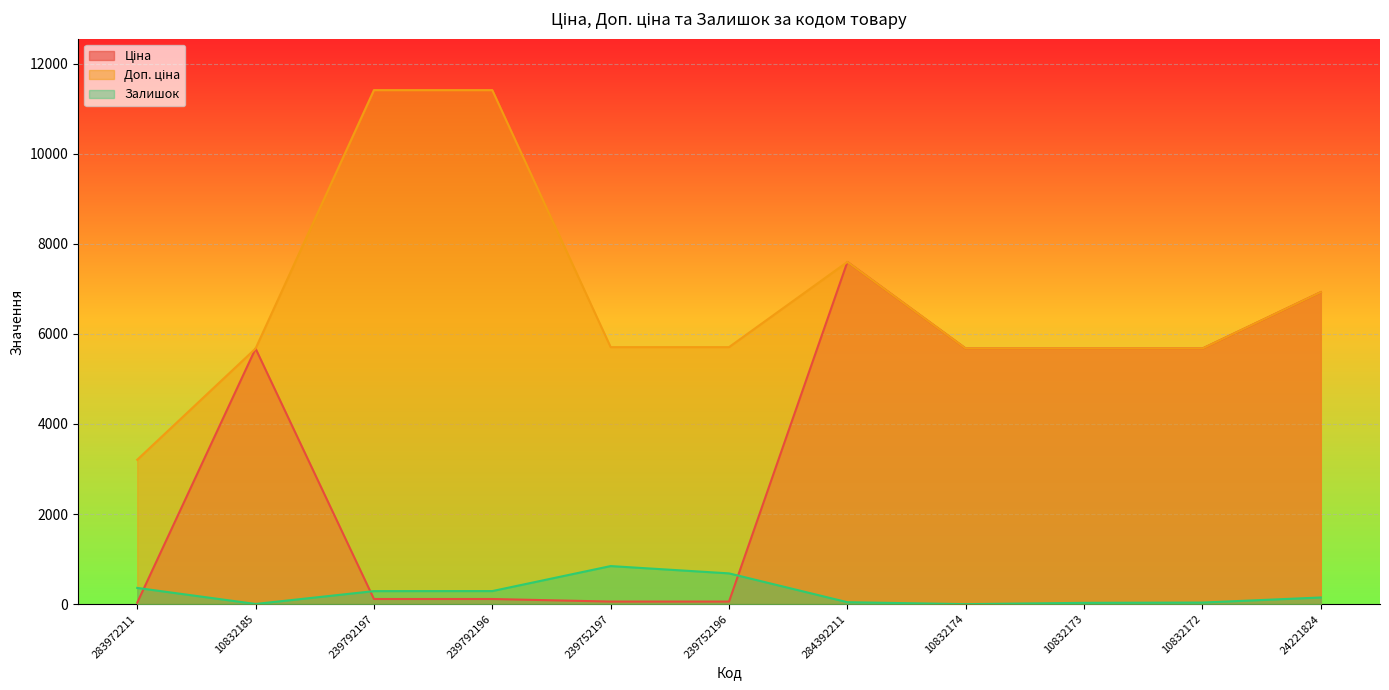

Is it true that Залишок equals 289.0 at 239792197?

True